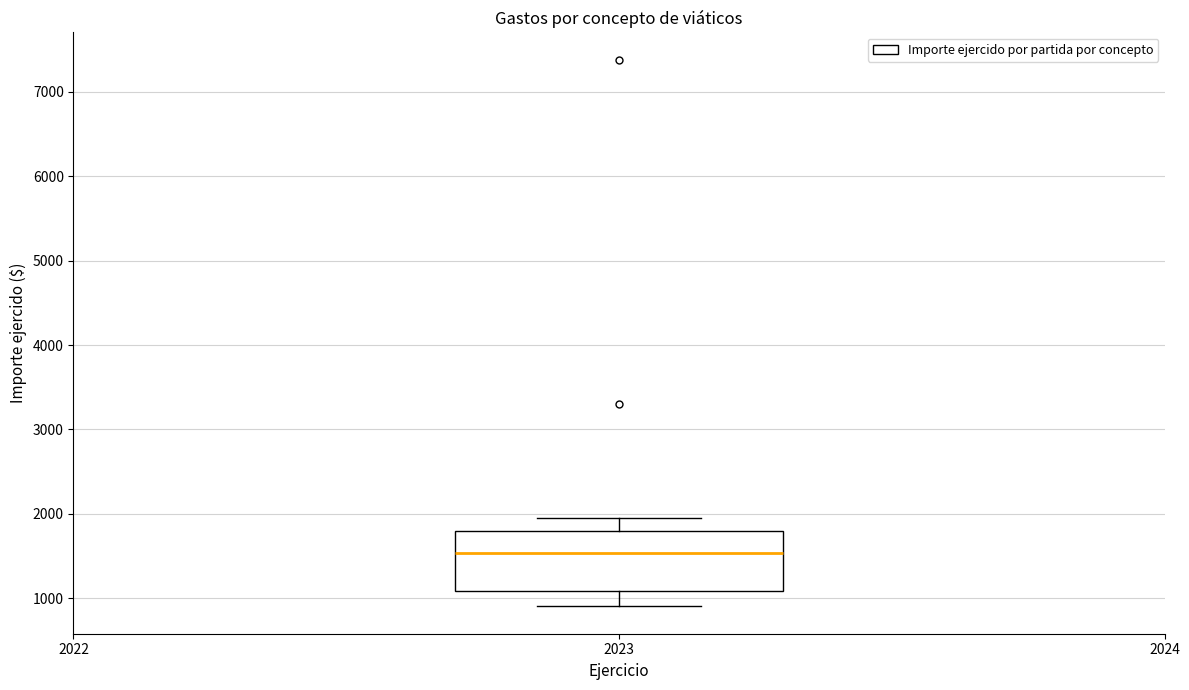

Read this box plot against the y-axis: the position of the median line, the range covered by the box, and the ends of both whiskers. The values are not printed on the chart, so give them approximately, as read against the axis.

median 1500, box 1100 to 1800, whiskers 900 to 2000